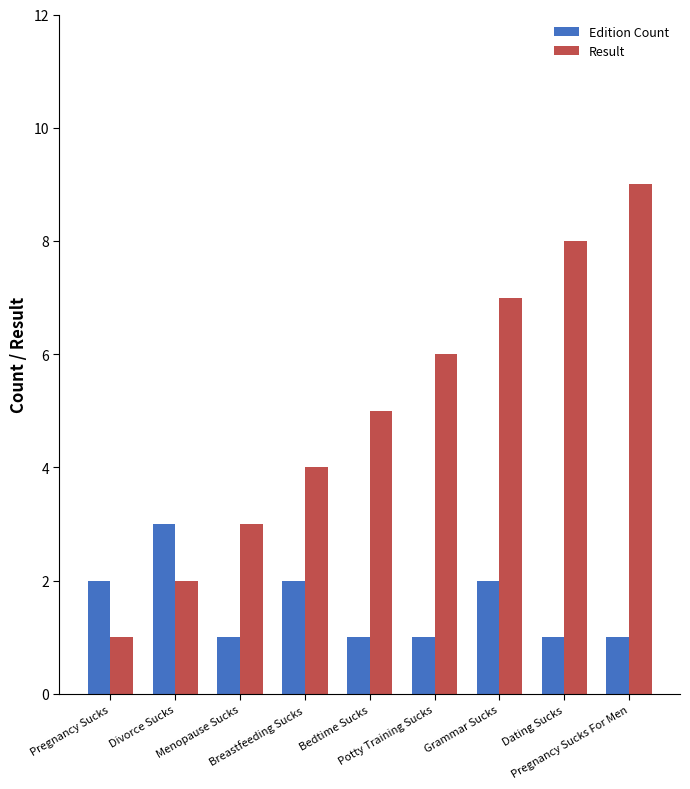

What is the spread (max minus min) of values at Grammar Sucks?

5